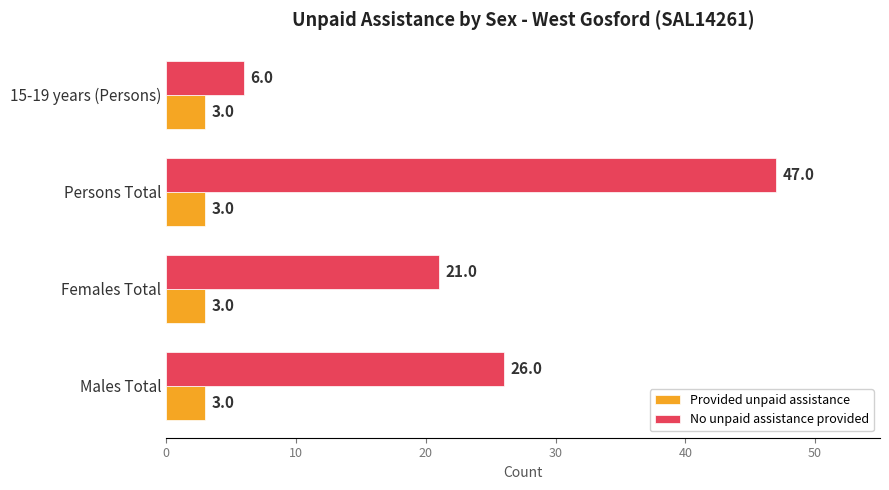

At which label does No unpaid assistance provided reach its peak?

Persons Total